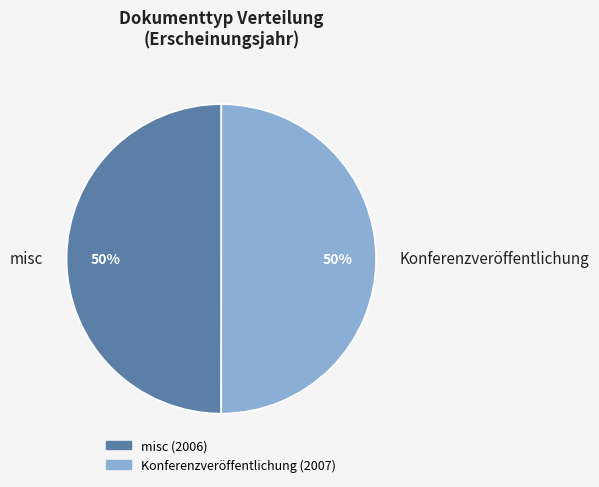

Do misc and Konferenzveröffentlichung together represent more than half of the pie?

Yes